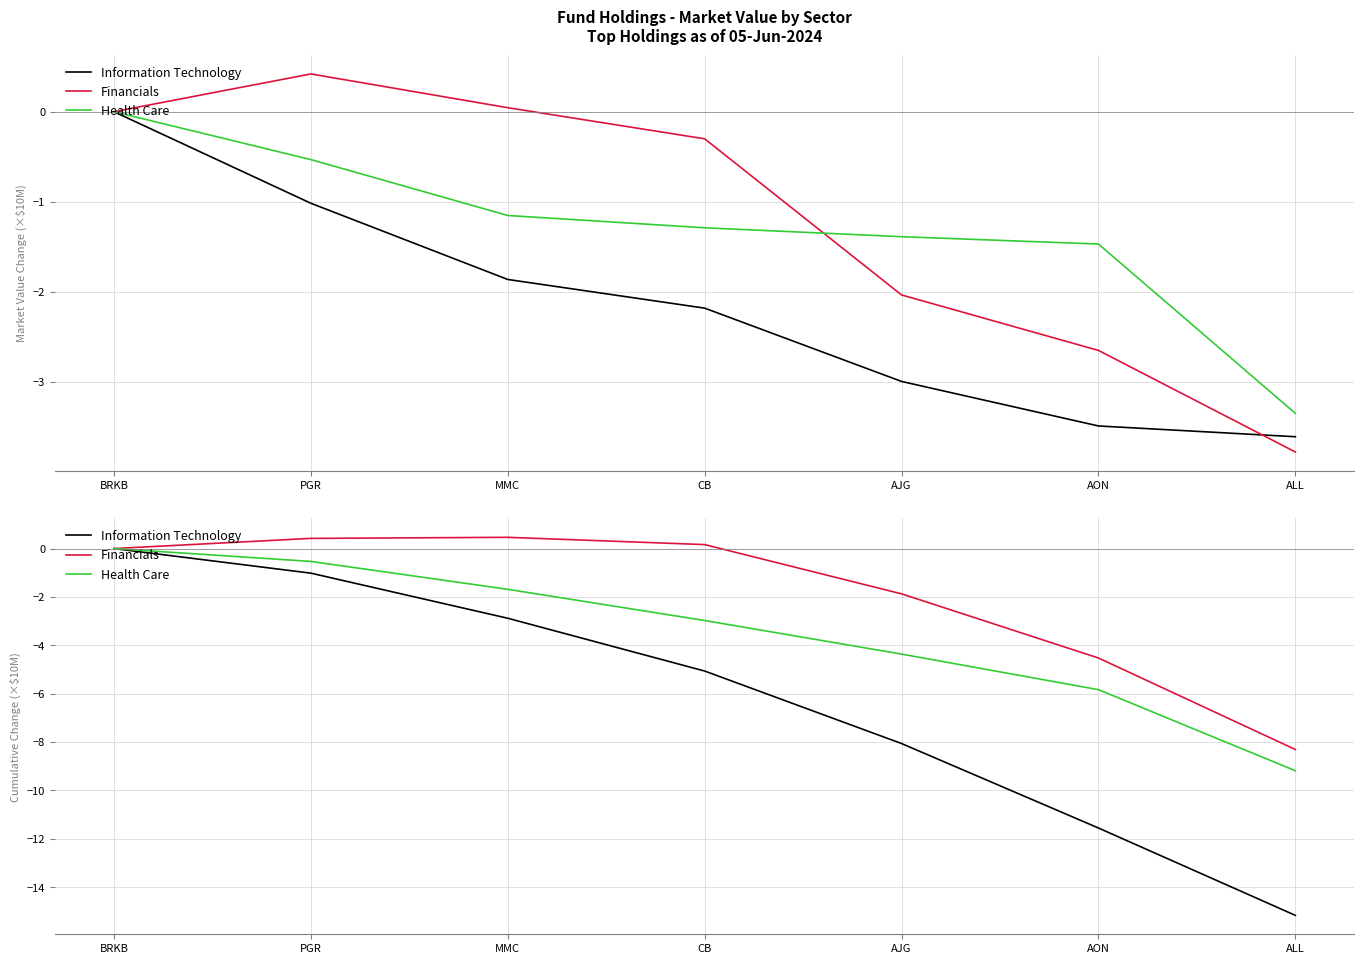

What is the label of the 7th point from the left?

ALL